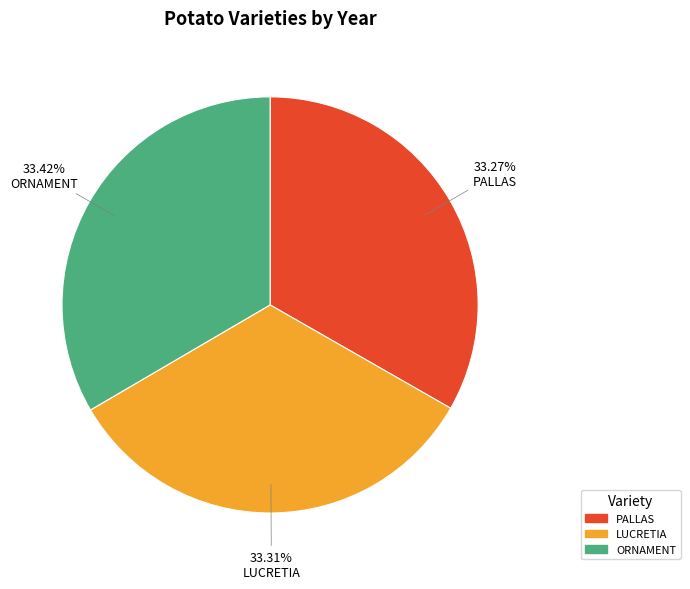

Is the sum of ORNAMENT and LUCRETIA greater than half?

Yes